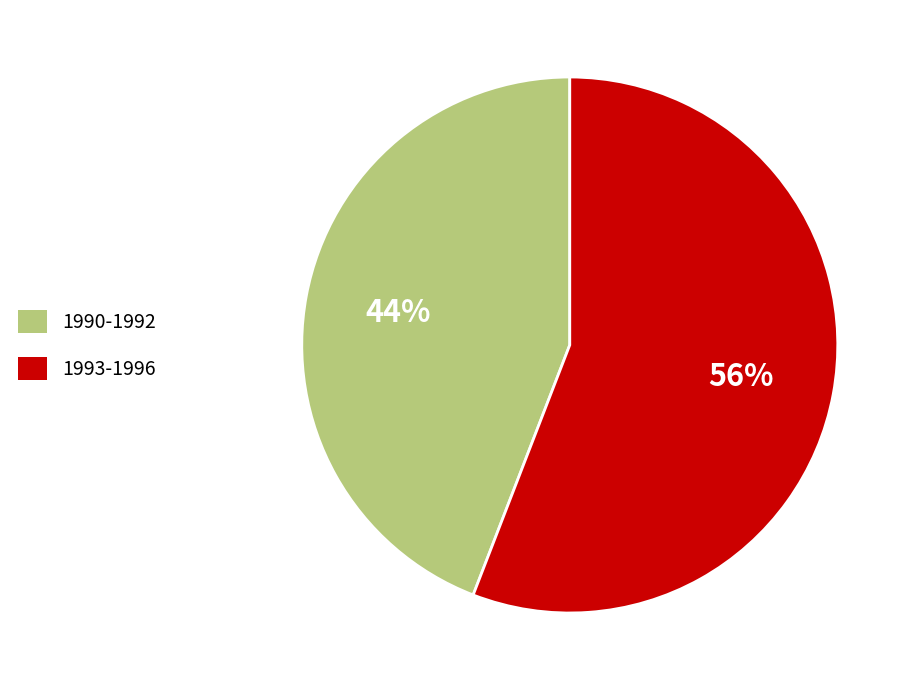

To the nearest percent, what is the difference between the largest and smallest slice percentages?

12%